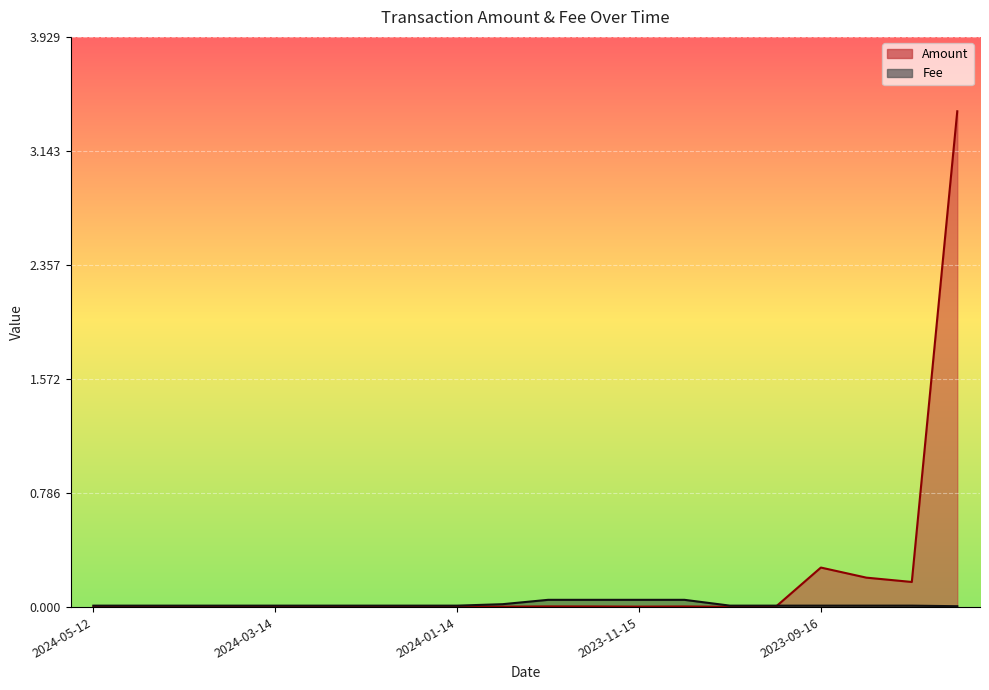

At which label is Fee closest to 0?

2023-07-31